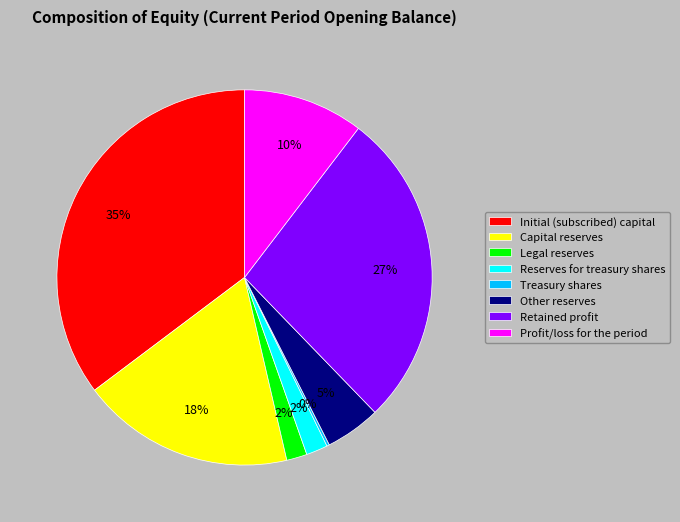

Is the sum of Other reserves and Profit/loss for the period greater than half?

No